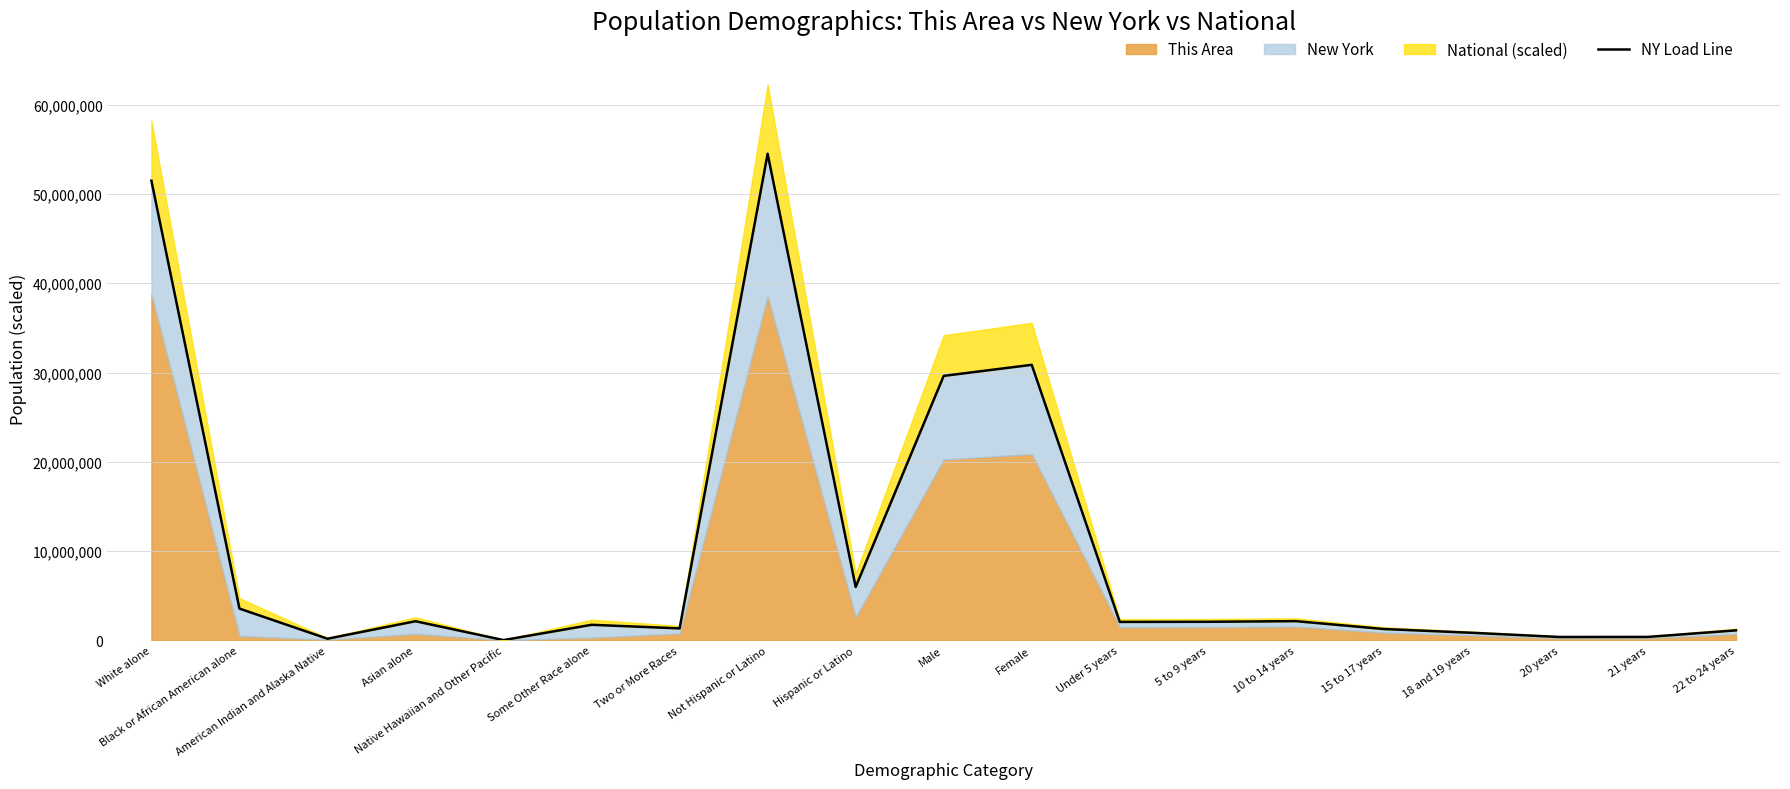

What is the change in value from Not Hispanic or Latino to Female?

-23640095.0